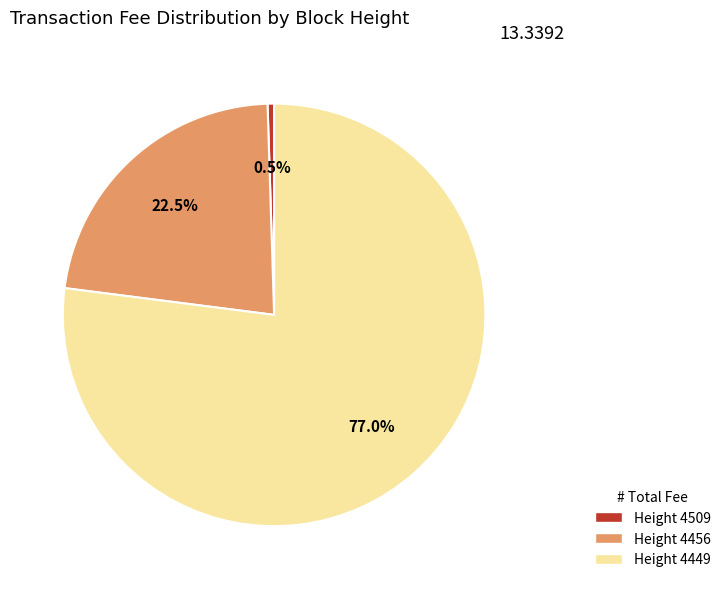

To the nearest percent, what is the average slice percentage?

33%